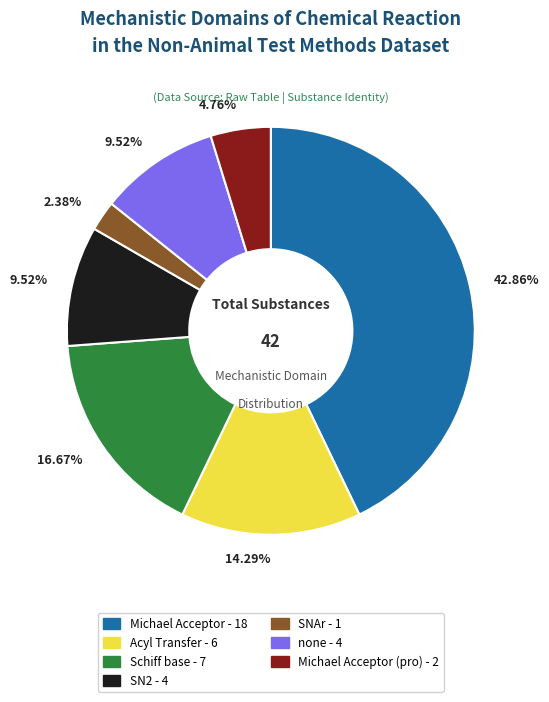

Does any single category account for the majority?

No